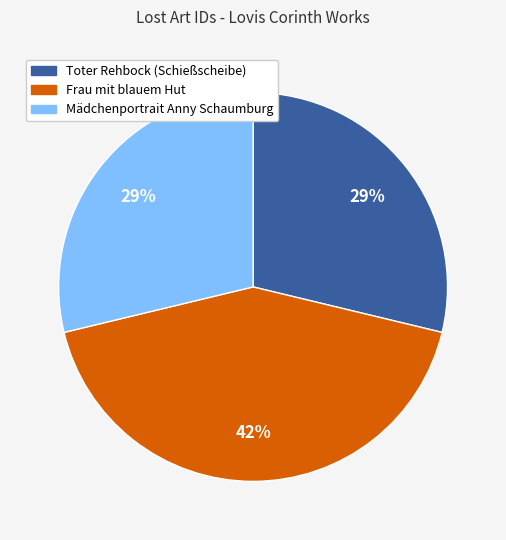

What percentage is the Mädchenportrait Anny Schaumburg slice, to the nearest percent?

29%